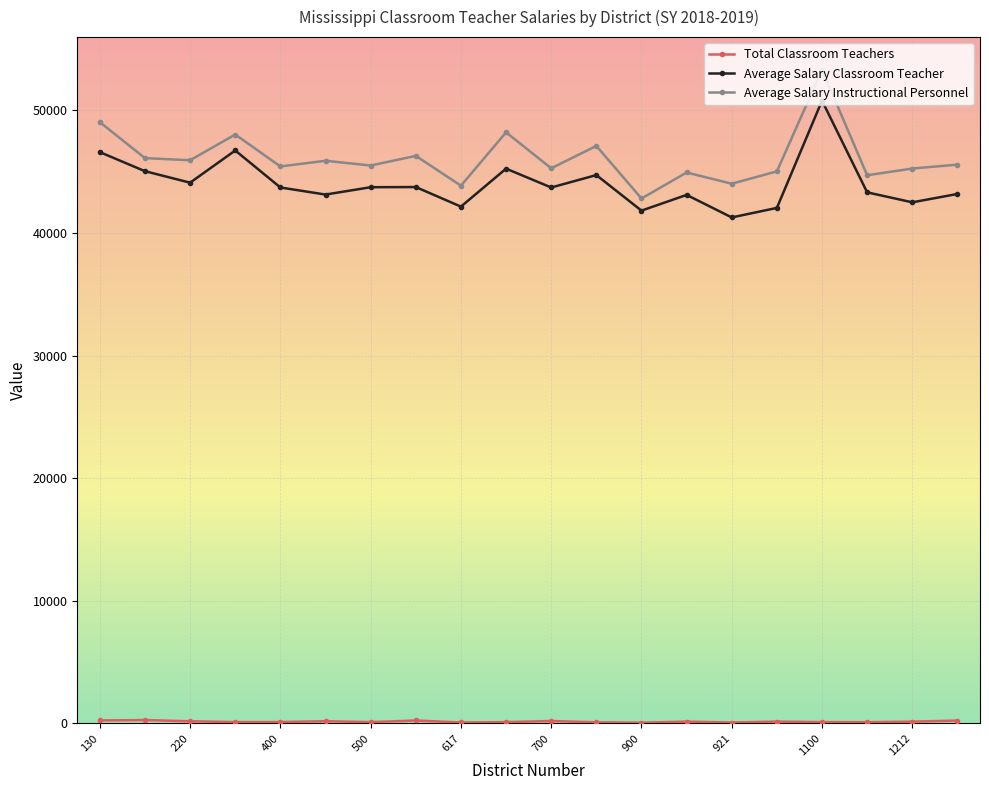

At how many categories does at least one series exceed 34805?

20